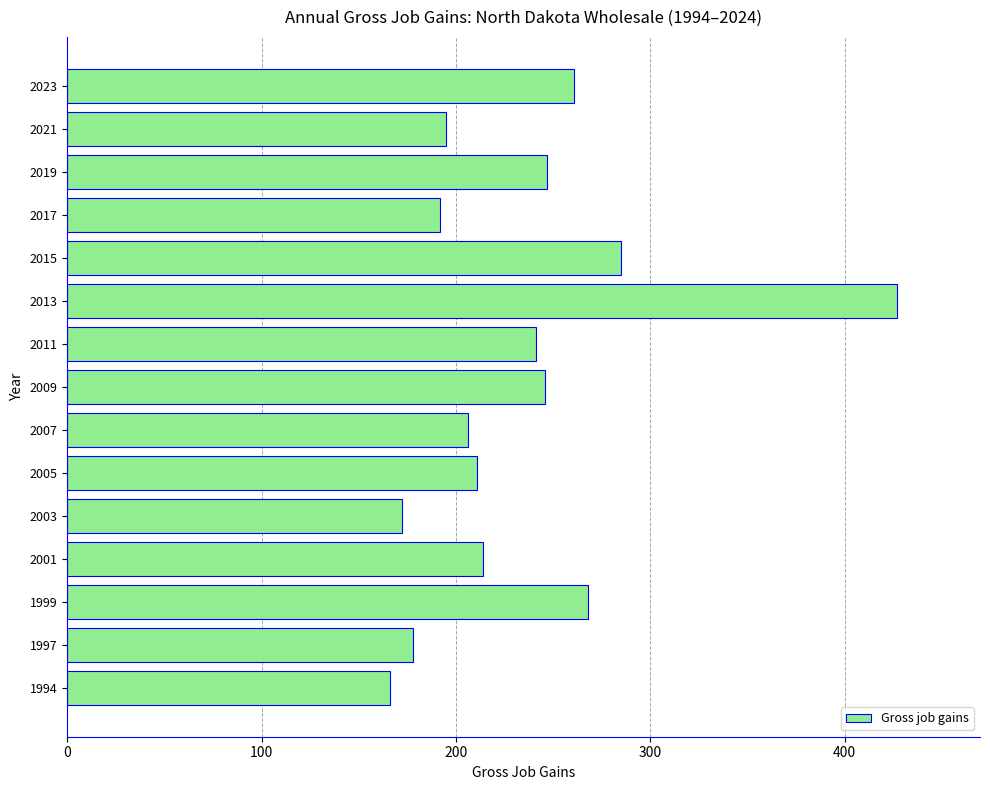

True or false: the data shows 172 at 2003.

True